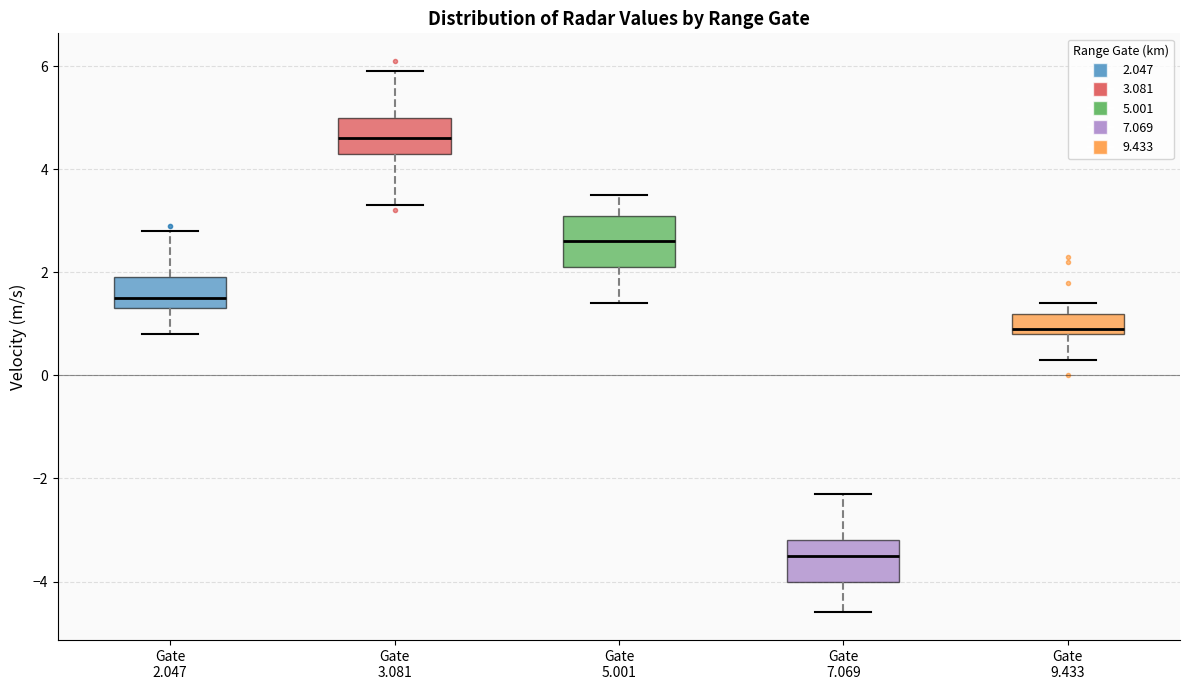

Reading left to right, transcribe this box plot: for each box, give where its median line is, the range the box spans, and where its two whiskers end, as read against the y-axis. The values are not printed on the chart, so give them approximately, as read against the axis.

Gate 2.047: median 1.6, box 1.4 to 2.0, whiskers 0.8 to 2.8
Gate 3.081: median 4.6, box 4.4 to 5.0, whiskers 3.4 to 6.0
Gate 5.001: median 2.6, box 2.2 to 3.2, whiskers 1.4 to 3.6
Gate 7.069: median -3.4, box -4.0 to -3.2, whiskers -4.6 to -2.2
Gate 9.433: median 1.0, box 0.8 to 1.2, whiskers 0.4 to 1.4